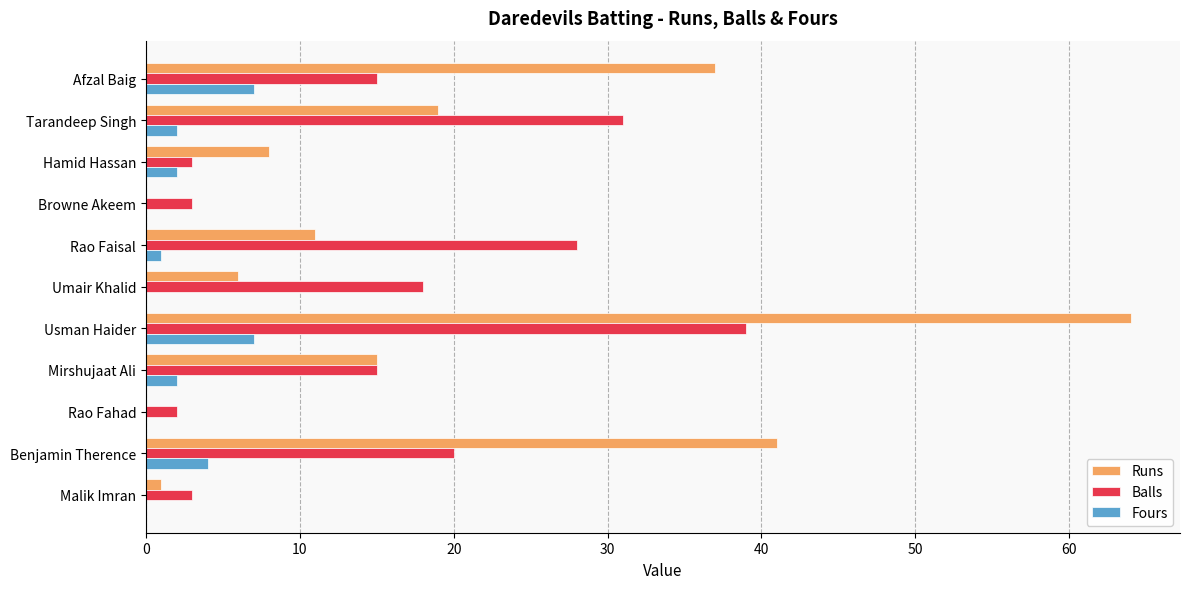

At which category is the sum across all series the highest?

Usman Haider